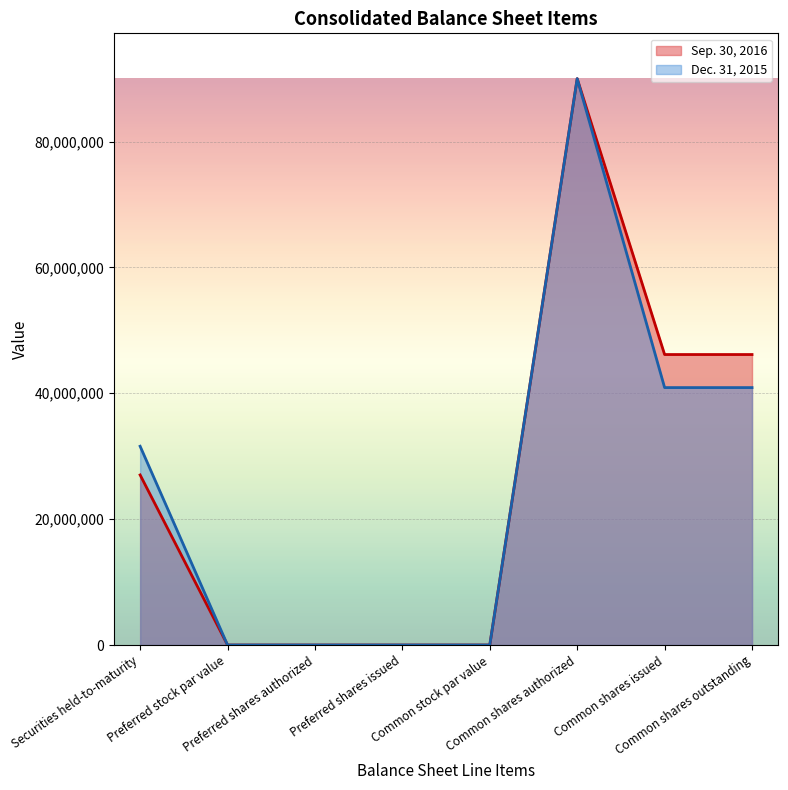

The Dec. 31, 2015 series shows 57529952 at Common shares issued. True or false?

False